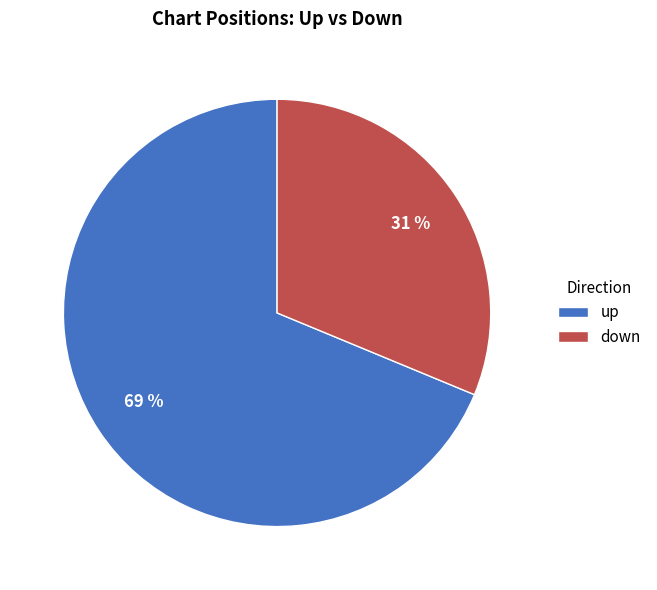

What is the ratio of the value at up to the value at down?

2.2